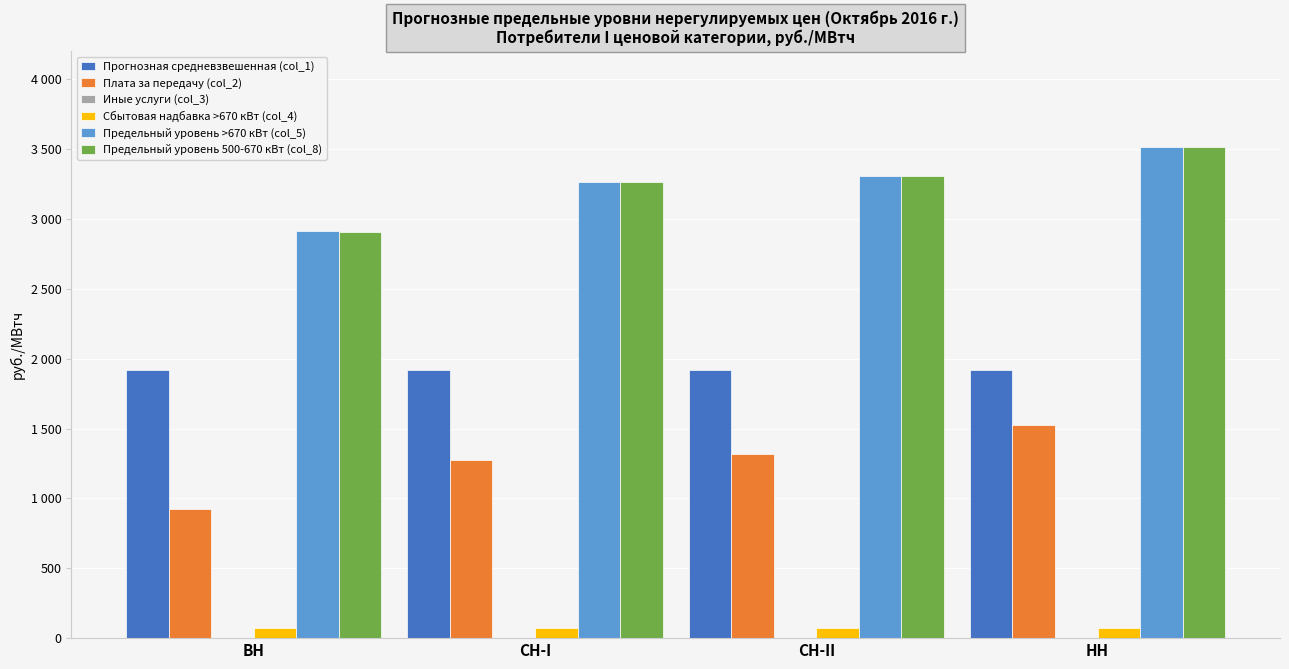

What is the sum of the Сбытовая надбавка >670 кВт (col_4) values at СН-II and СН-I?

142.0